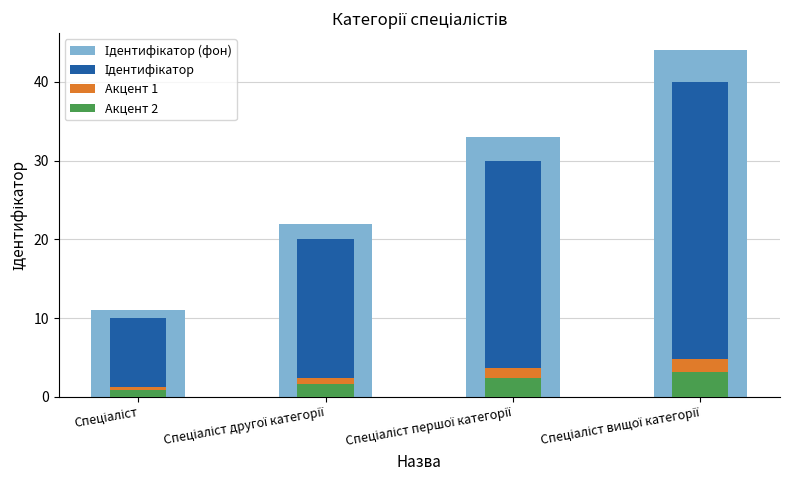

Reading right to left, extract all data points from this chart.

Ідентифікатор (фон): Спеціаліст вищої категорії=44.0	Спеціаліст першої категорії=33.0	Спеціаліст другої категорії=22.0	Спеціаліст=11.0
Ідентифікатор: Спеціаліст вищої категорії=40.0	Спеціаліст першої категорії=30.0	Спеціаліст другої категорії=20.0	Спеціаліст=10.0
Акцент 1: Спеціаліст вищої категорії=4.8	Спеціаліст першої категорії=3.6	Спеціаліст другої категорії=2.4	Спеціаліст=1.2
Акцент 2: Спеціаліст вищої категорії=3.2	Спеціаліст першої категорії=2.4	Спеціаліст другої категорії=1.6	Спеціаліст=0.8